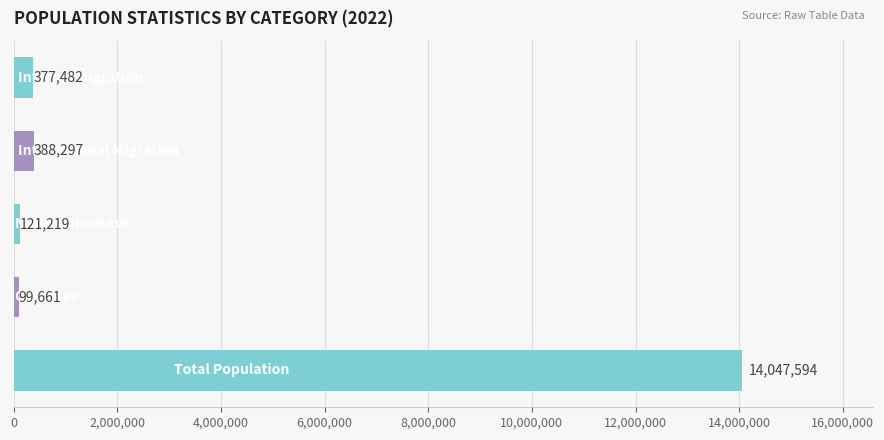

Reading bottom to top, what are all the values shown in this chart?

14047594	99661	121219	388297	377482